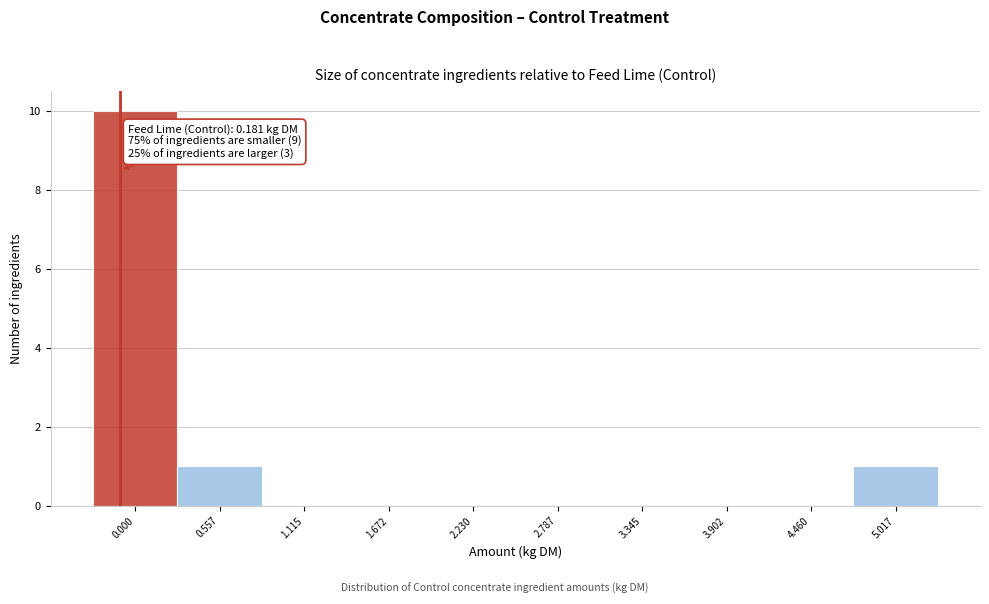

Reading left to right, extract all data points from this chart.

0.000=10	0.557=1	1.115=0	1.672=0	2.230=0	2.787=0	3.345=0	3.902=0	4.460=0	5.017=1